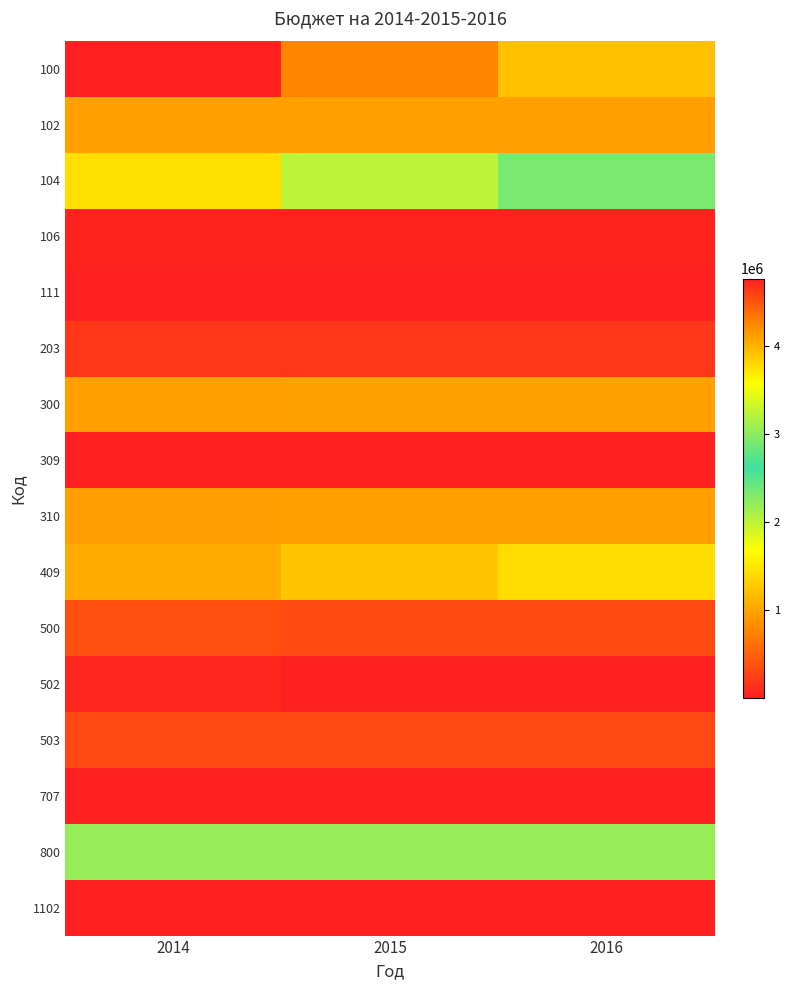

Reading left to right, list all the values displayed in this chart.

100: 2014=4768200	2015=4259000	2016=3929600
102: 2014=971000	2015=971000	2016=971000
104: 2014=3751683	2015=3242483	2016=2913083
106: 2014=33517	2015=33517	2016=33517
111: 2014=12000	2015=12000	2016=12000
203: 2014=183000	2015=183500	2016=183500
300: 2014=956000	2015=980000	2016=980000
309: 2014=10000	2015=10000	2016=10000
310: 2014=946000	2015=970000	2016=970000
409: 2014=1055100	2015=1234800	2016=1421000
500: 2014=371000	2015=331000	2016=326000
502: 2014=60000	2015=20000	2016=15000
503: 2014=311000	2015=311000	2016=311000
707: 2014=12000	2015=12000	2016=12000
800: 2014=2194400	2015=2194400	2016=2194400
1102: 2014=5000	2015=5000	2016=5000